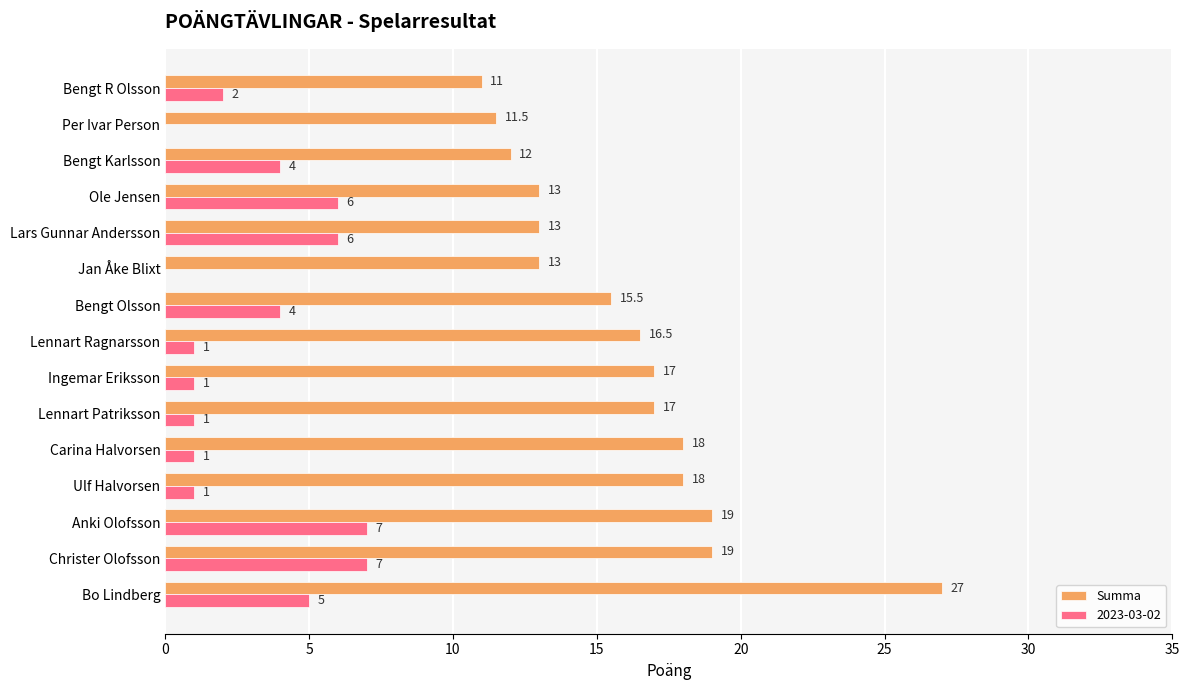

Between Christer Olofsson and Bengt Karlsson, which series saw the biggest shift?

Summa